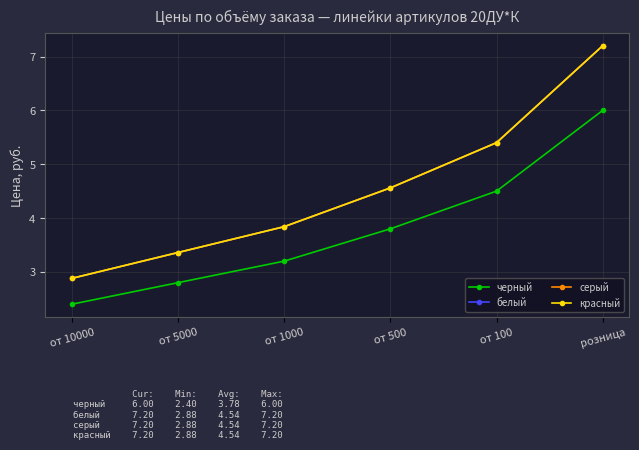

Does the chart have visible grid lines?

Yes